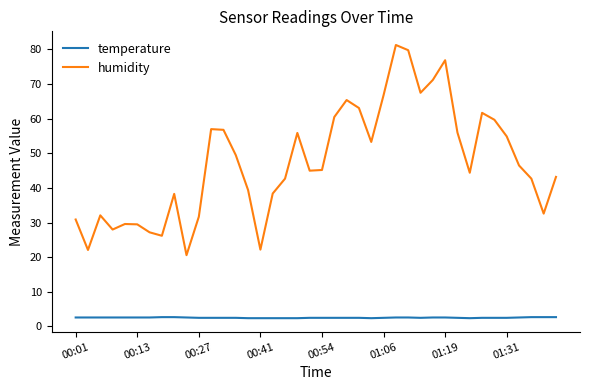

What are all the series names shown in the legend?

temperature, humidity